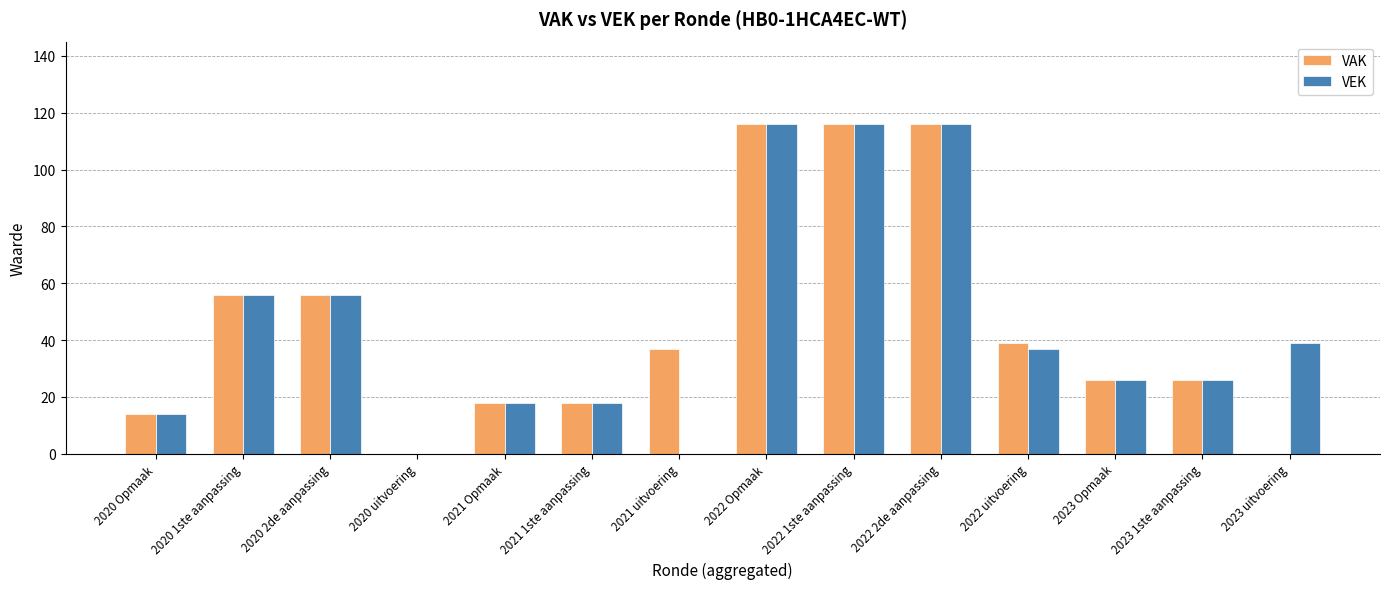

Count the number of data series in this chart.

2